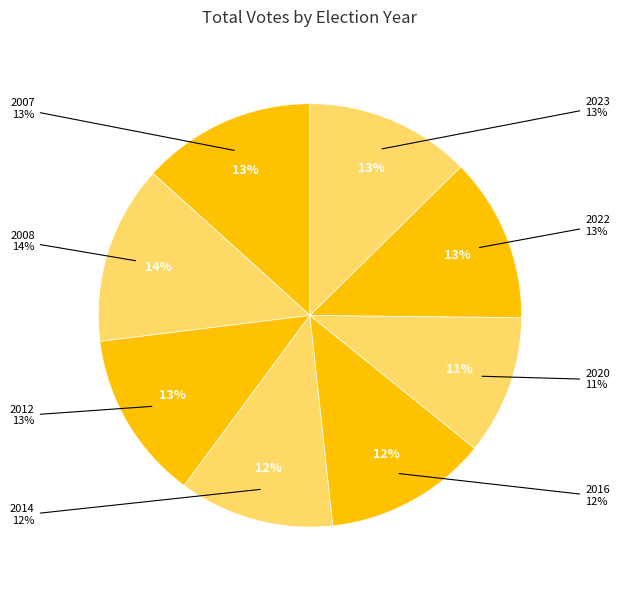

Approximately how many times larger is the value at 2020 compared to 2014?

0.9